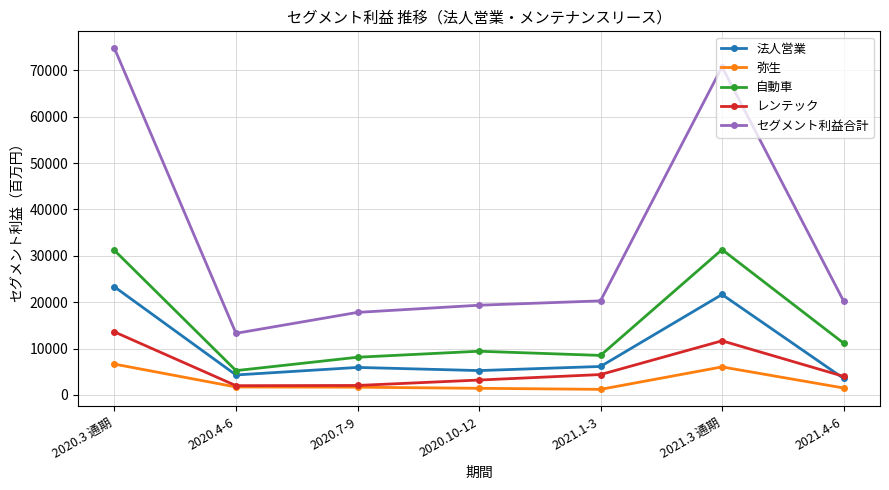

At how many categories does at least one series exceed 49652?

2